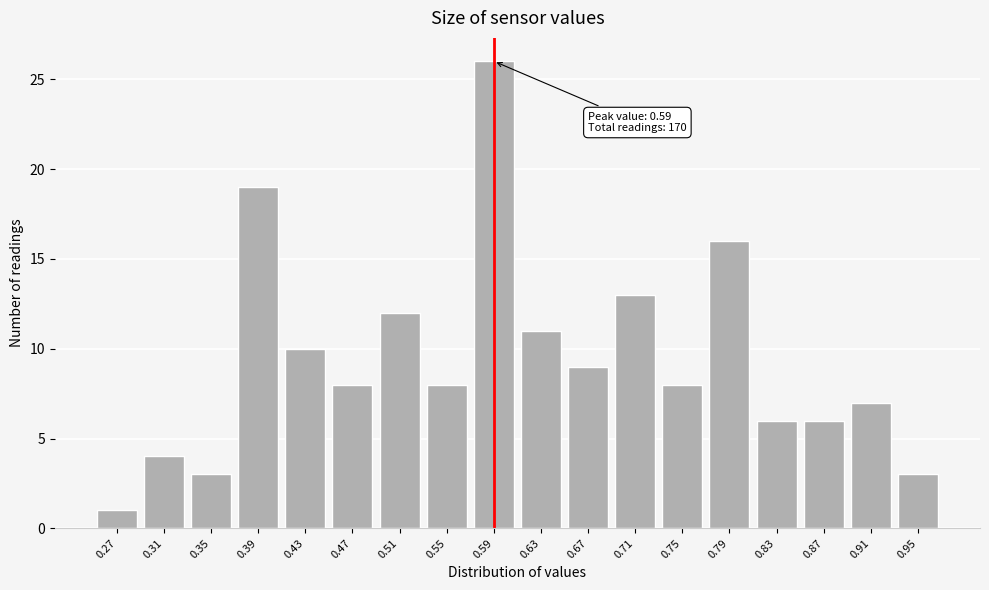

Reading left to right, what are all the values shown in this chart?

1	4	3	19	10	8	12	8	26	11	9	13	8	16	6	6	7	3